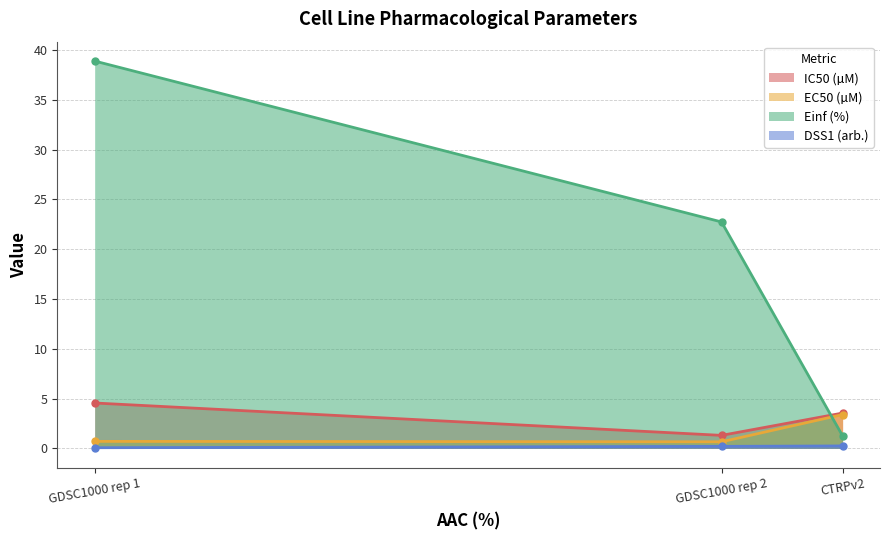

Reading left to right, extract all data points from this chart.

IC50 (µM): 4.6	1.3	3.5
EC50 (µM): 0.7	0.7	3.4
Einf (%): 38.9	22.7	1.3
DSS1 (arb.): 0.1	0.2	0.3